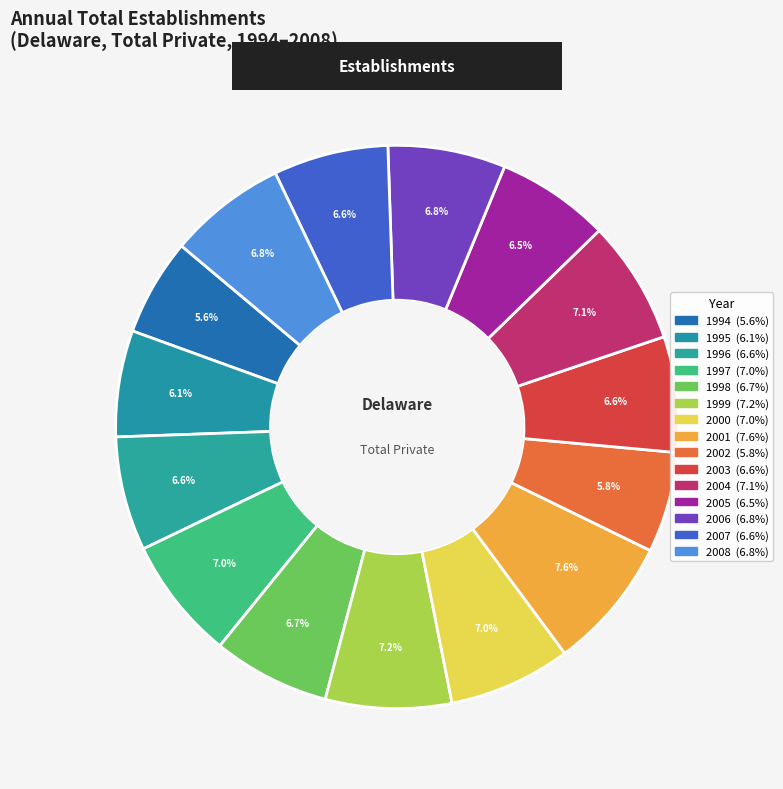

Which category has the smallest portion of the pie?

1994